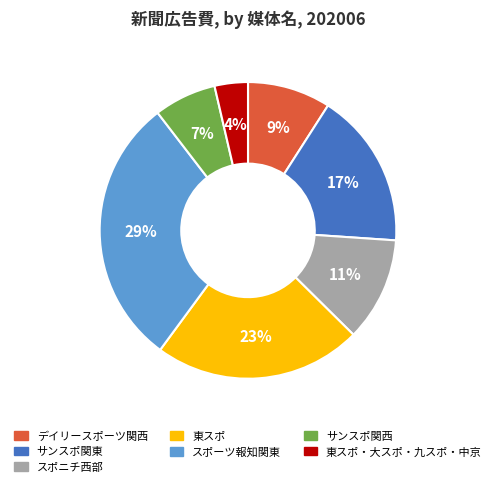

To the nearest percent, what is the average slice percentage?

14%